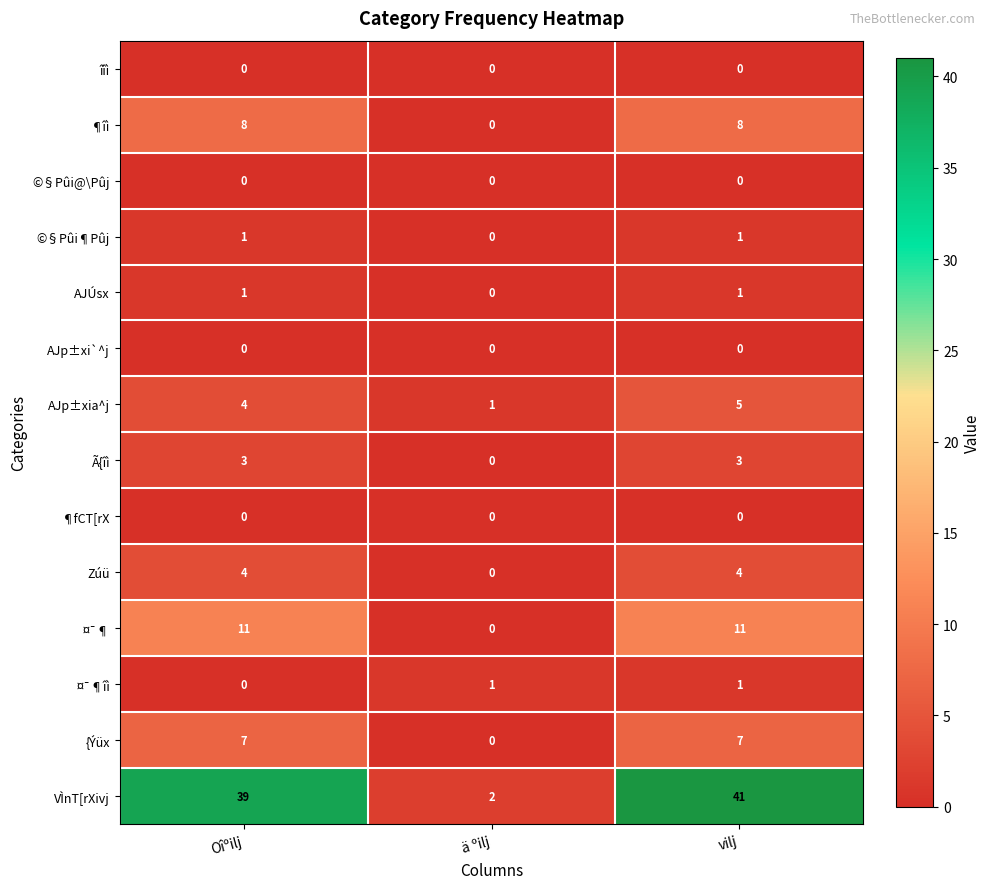

True or false: AJp±xia^j has a value of 1 at ä ºilj.

True